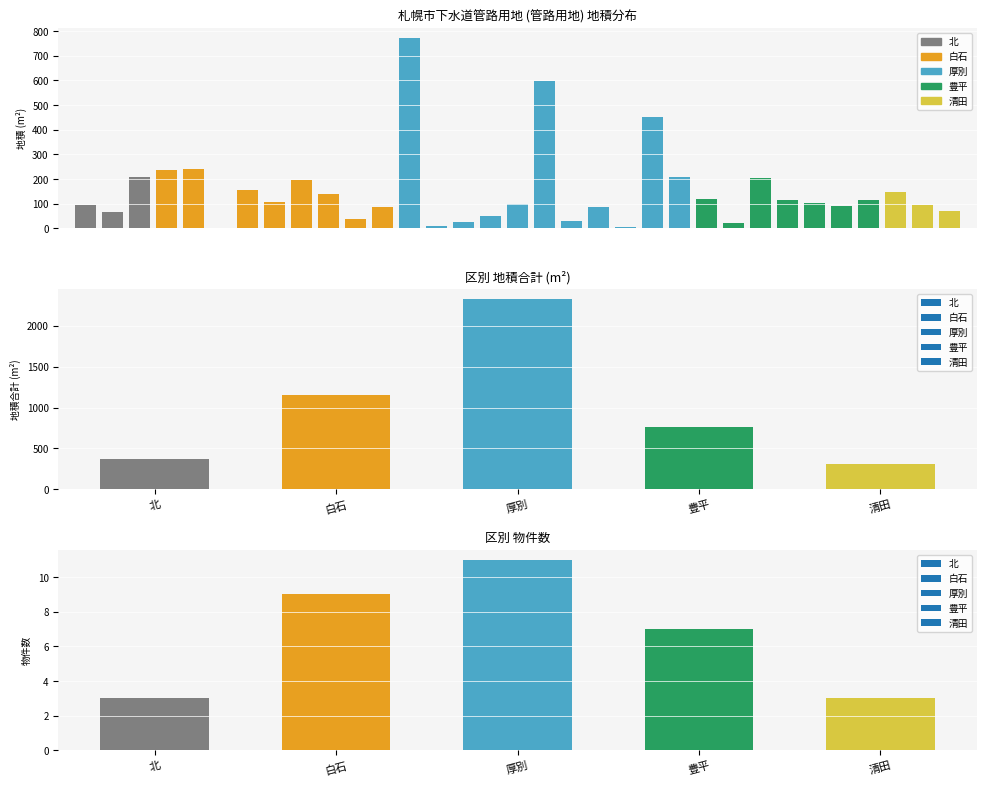

What is the ratio of the value at 16 to the value at 26?

0.9